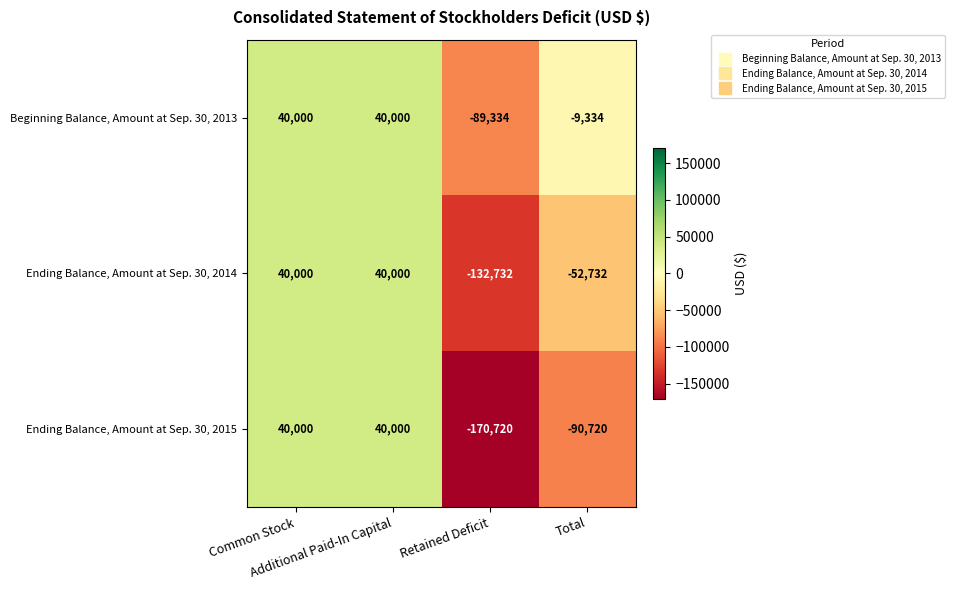

Rank the series by their average value, from highest to lowest.

Beginning Balance, Amount at Sep. 30, 2013, Ending Balance, Amount at Sep. 30, 2014, Ending Balance, Amount at Sep. 30, 2015